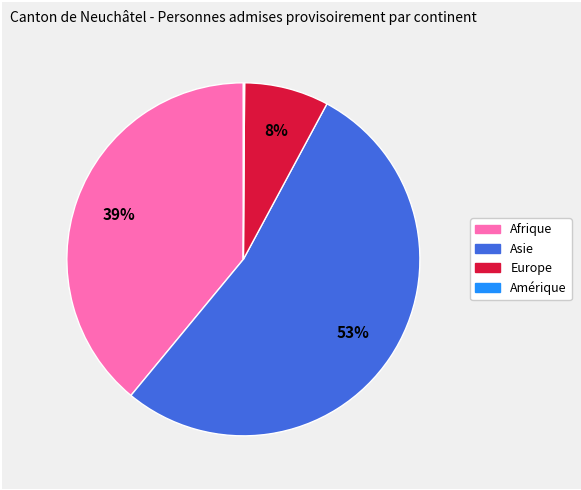

True or false: Afrique accounts for 39% of the total.

True